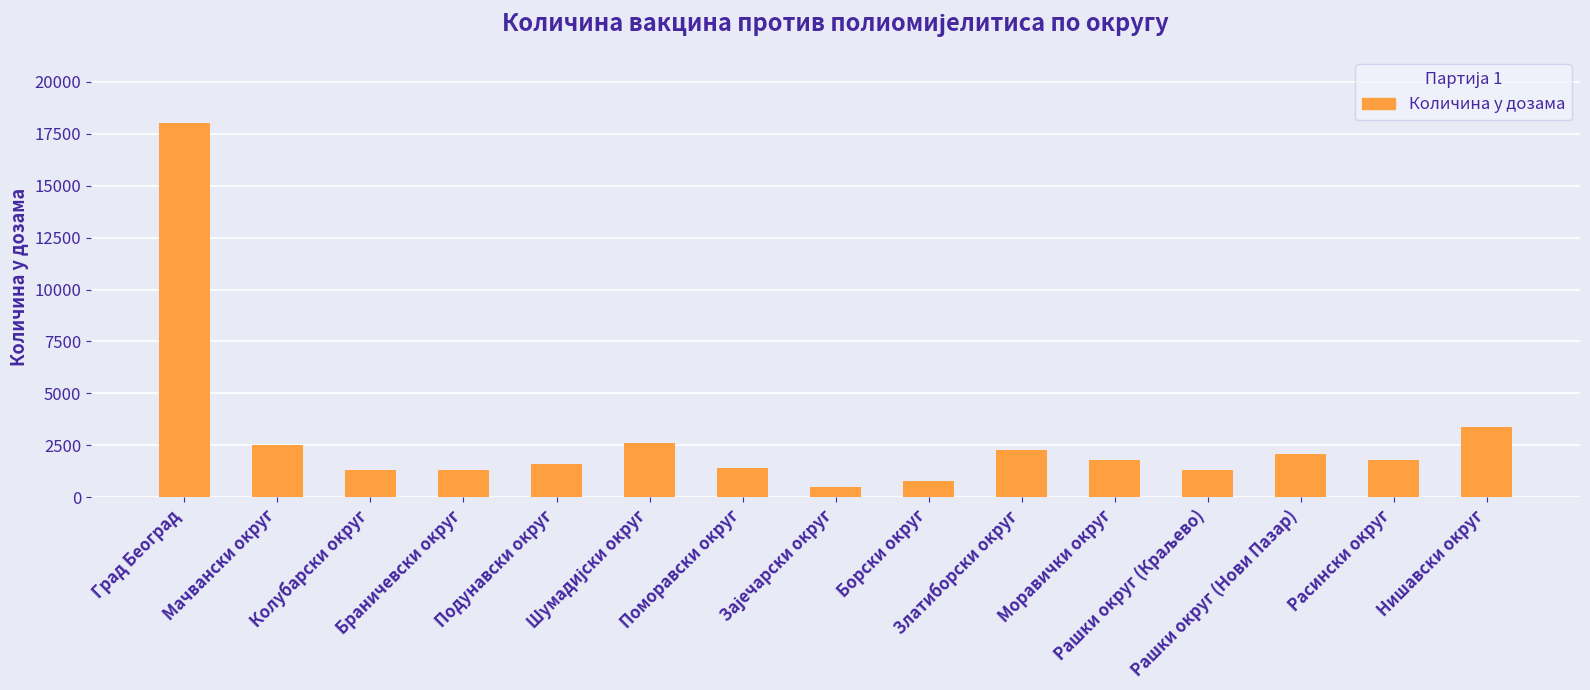

What is the value of the 10th bar from the left?

2300